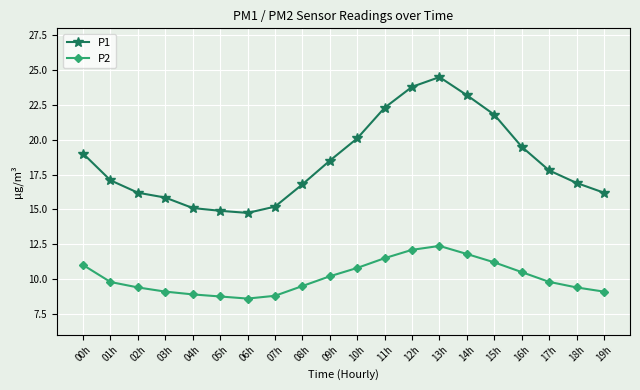

True or false: P2 and P1 cross at least once.

False